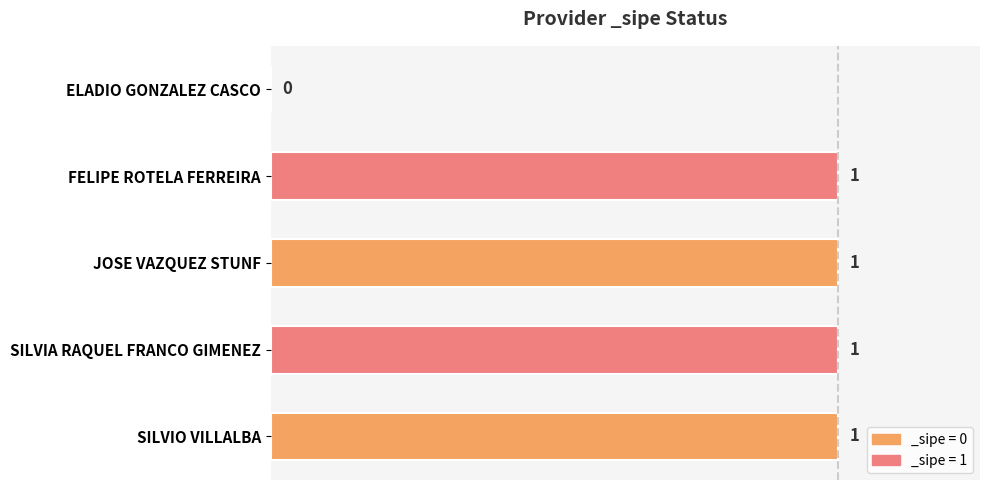

How many values are between 1 and 2?

4